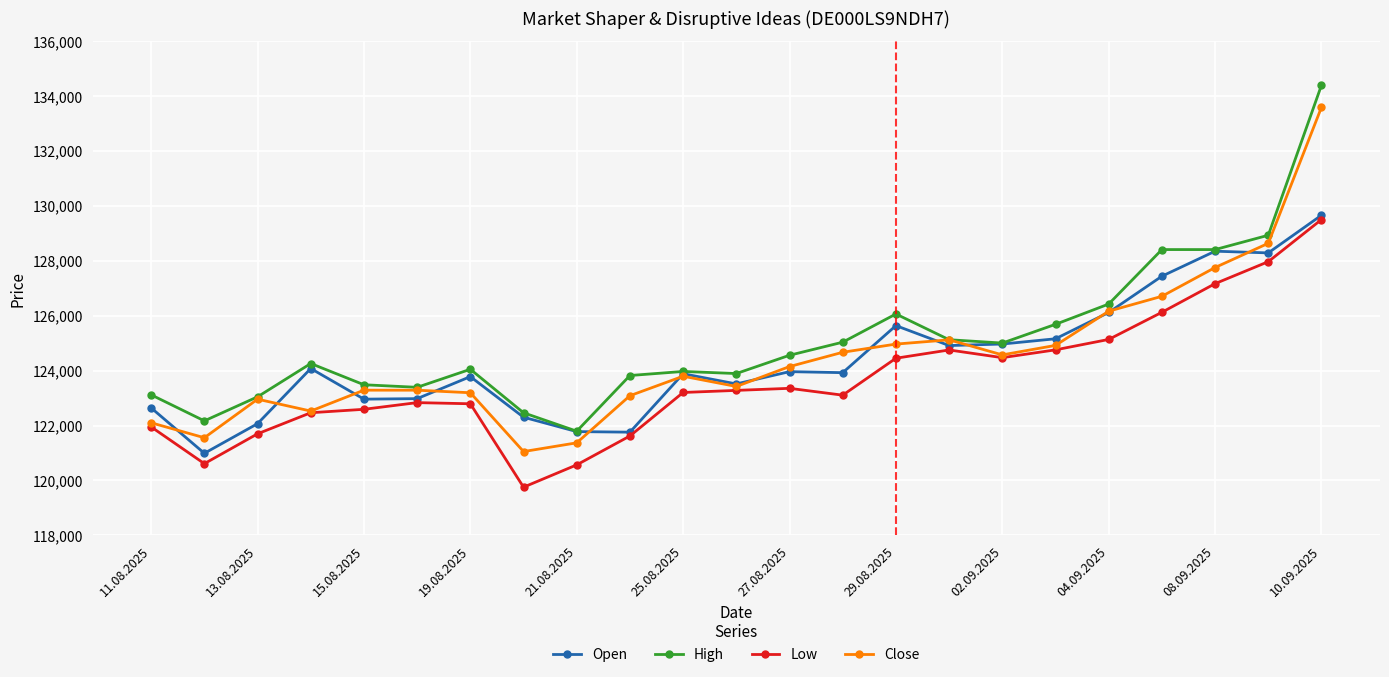

What is the highest value of the Low series?

129495